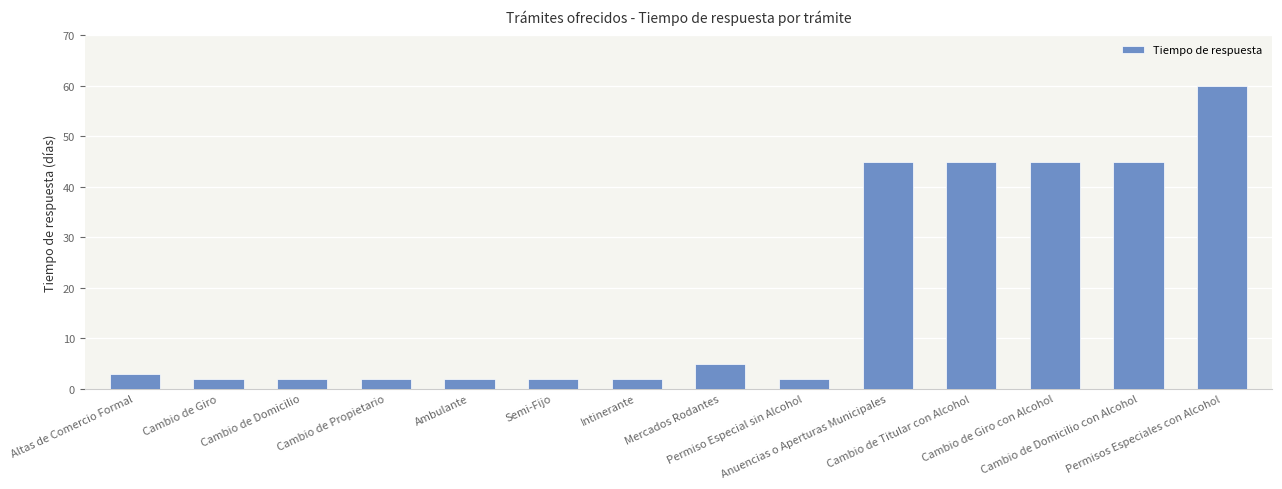

What is the difference between the maximum and minimum values?

58